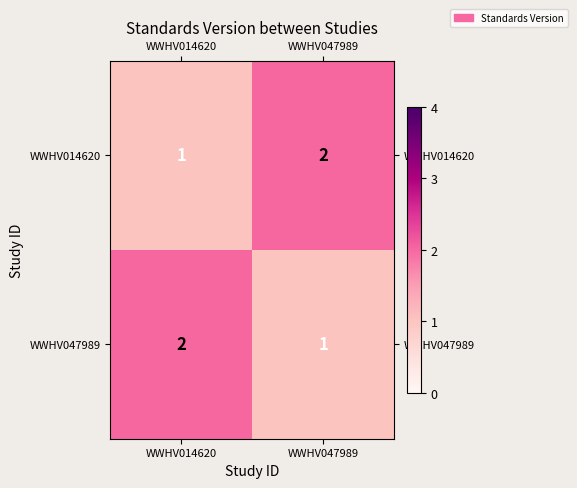

Which category has the lowest value in the WWHV047989 series?

WWHV047989